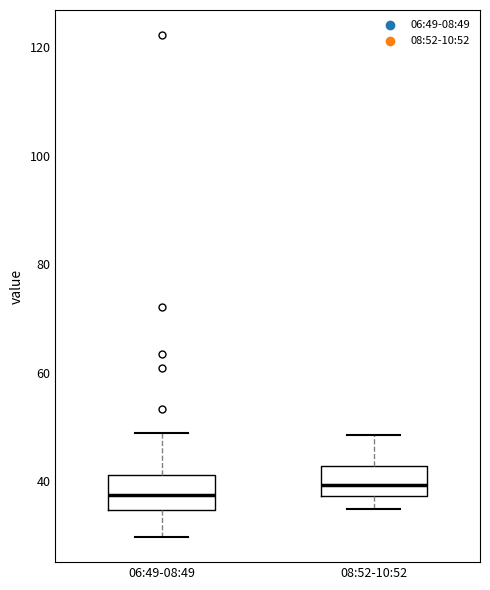

Reading left to right, read every box against the y-axis: the position of its median line, the range the box covers, and the ends of its whiskers. The values are not printed on the chart, so give them approximately, as read against the axis.

06:49-08:49: median 38, box 34 to 42, whiskers 30 to 48
08:52-10:52: median 40, box 38 to 42, whiskers 34 to 48